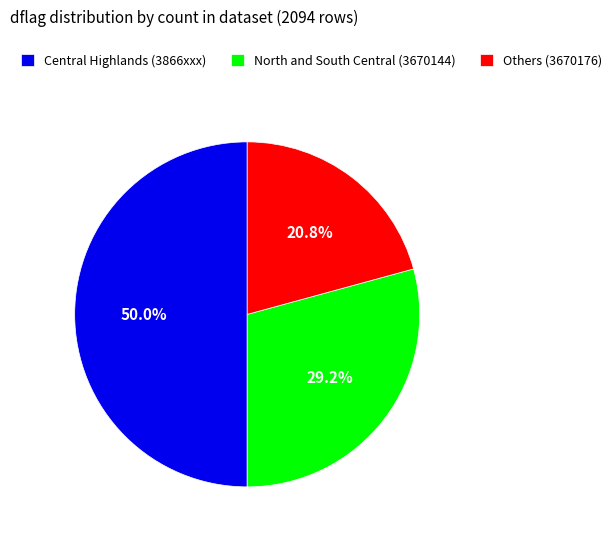

To the nearest percent, what is the average slice percentage?

33%